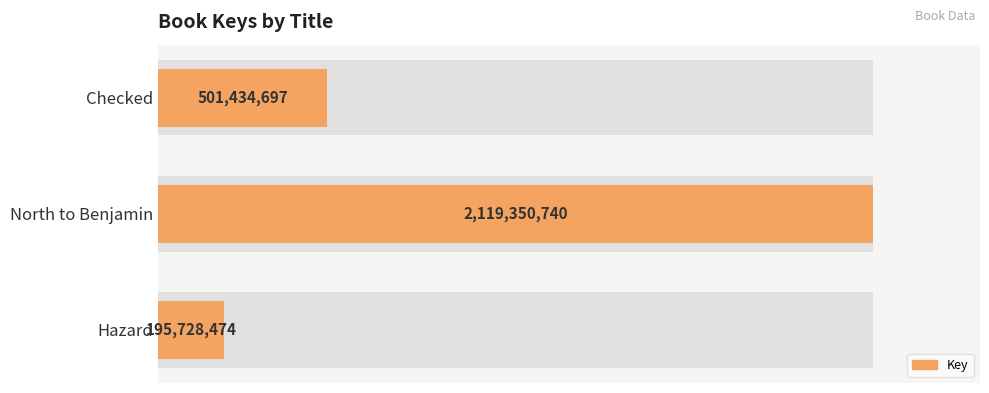

What is the difference between the values at Hazard and Checked?

305706223